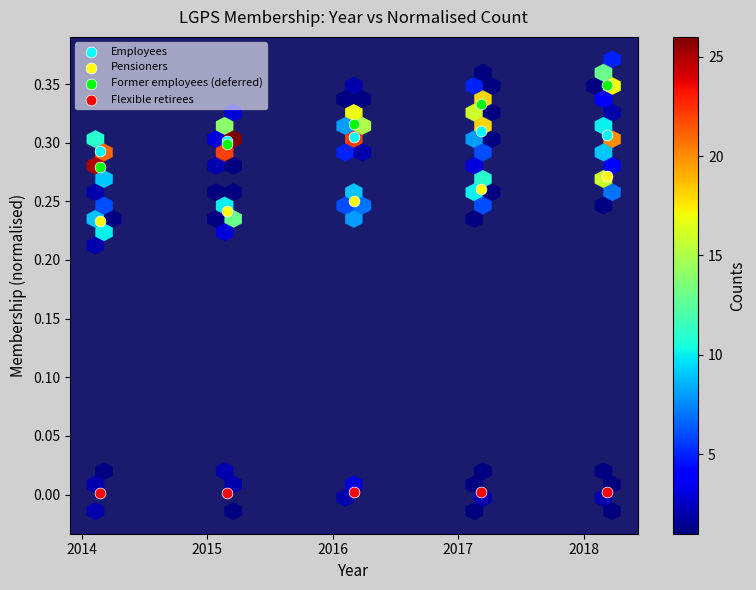

Which series has the largest Y range (max minus min)?

Former employees (deferred)